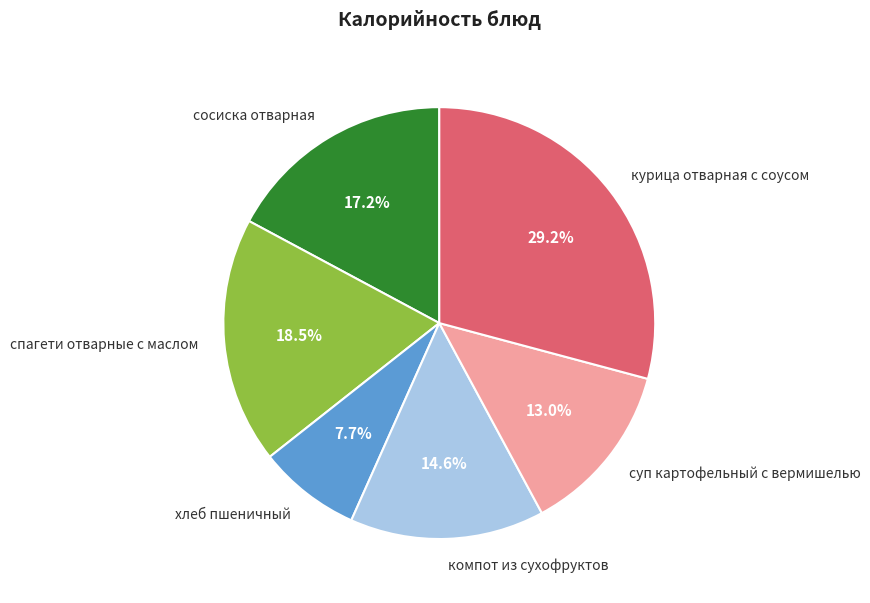

What is the ratio of the value at спагети отварные с маслом to the value at сосиска отварная?

1.1